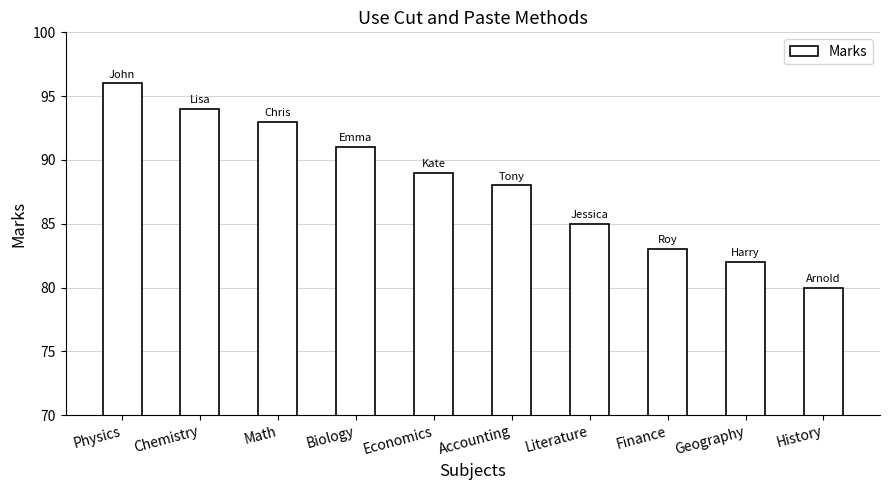

How many data points does each series have?

10